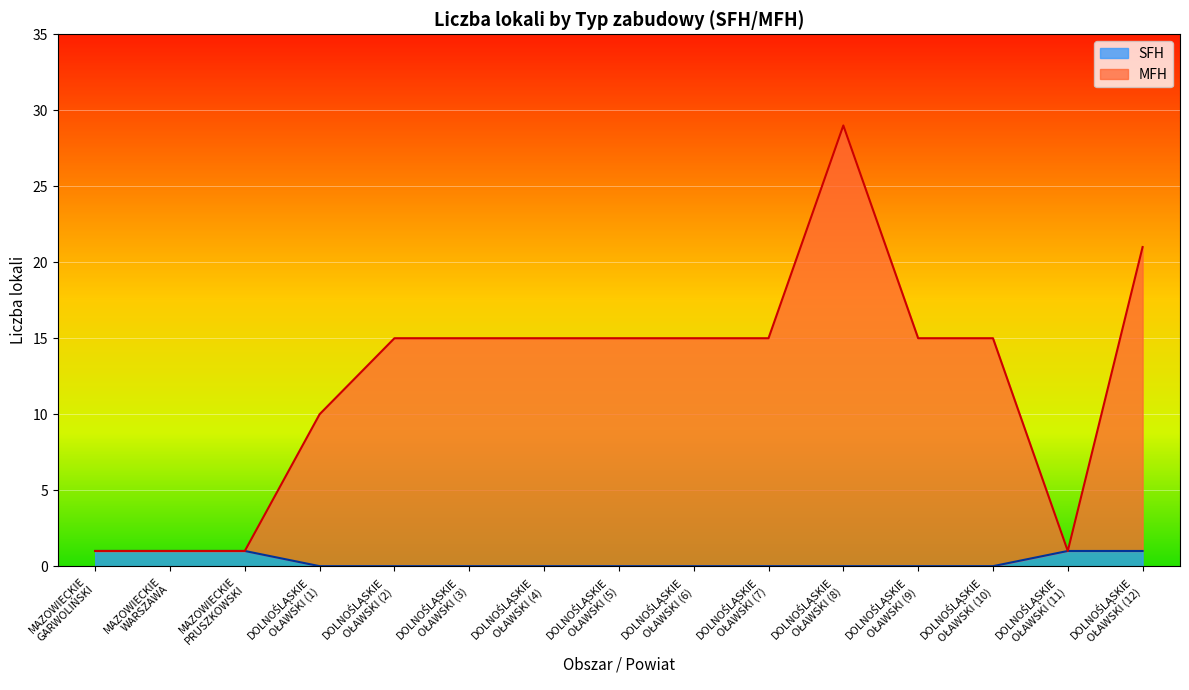

True or false: SFH has more than 0 points higher than both neighbors.

False